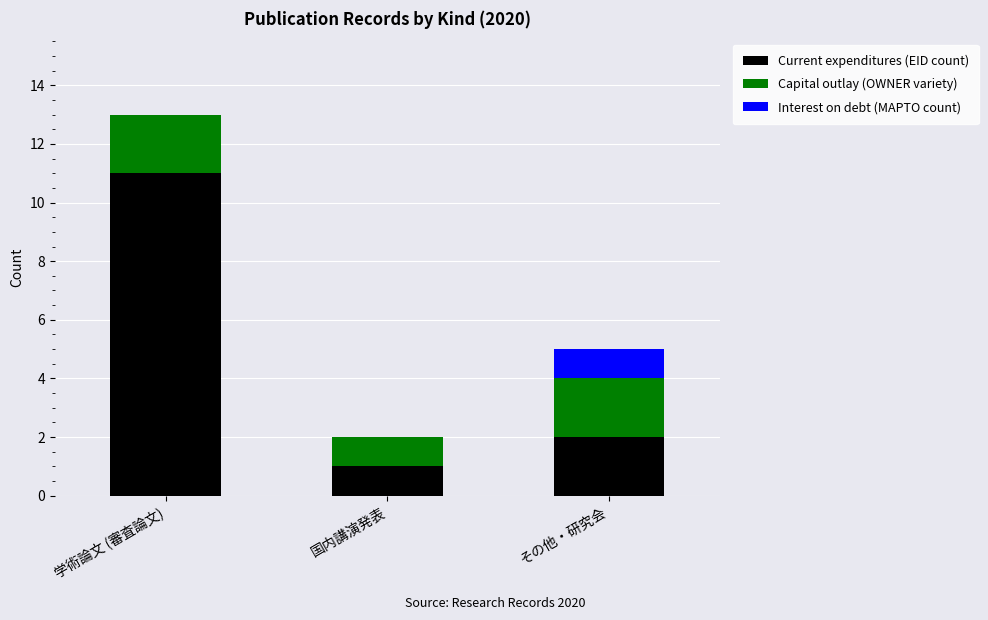

What is the total value across all series at 学術論文 (審査論文)?

13